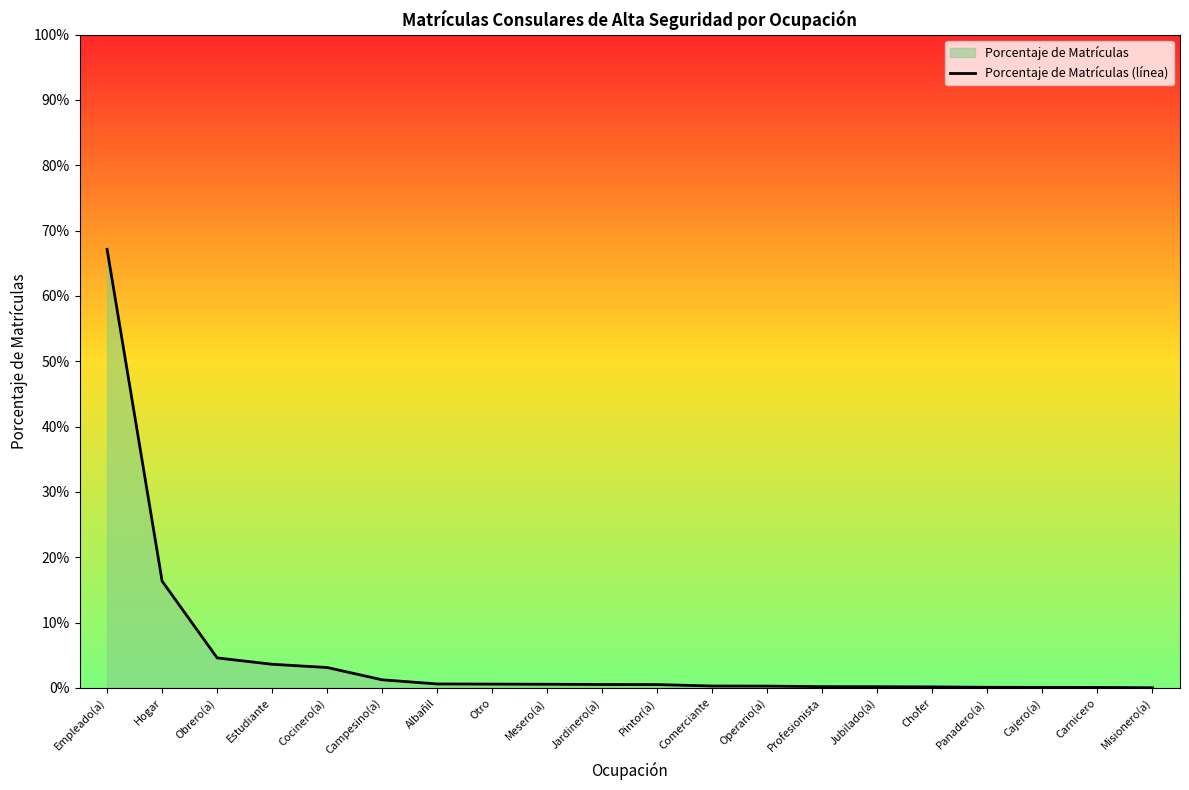

Does the chart have visible grid lines?

No